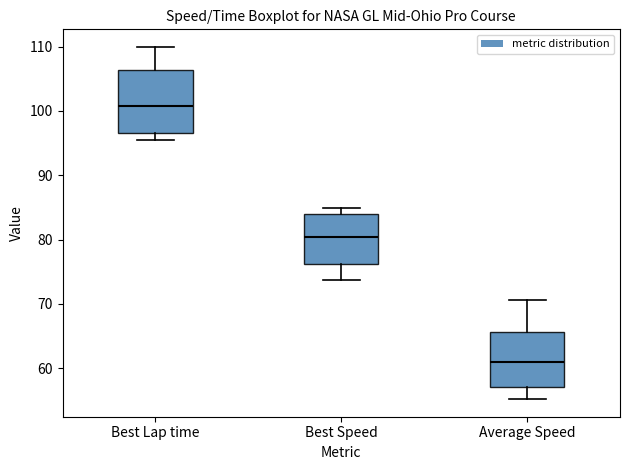

Where is the upper edge of the box for Average Speed on the y-axis? The values are not printed on the chart, so give them approximately, as read against the axis.

66